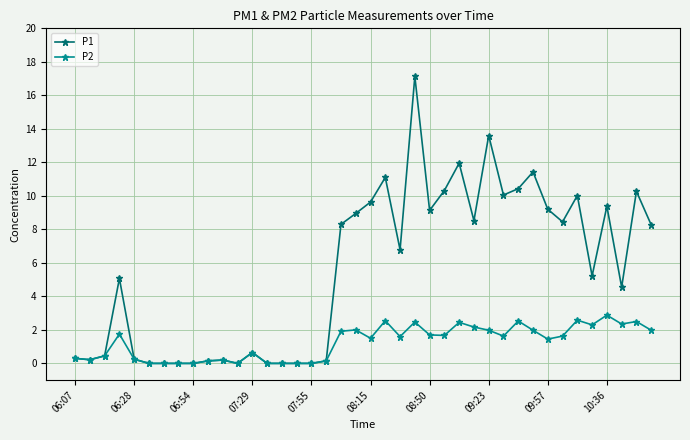

What is the greatest value displayed?

17.1